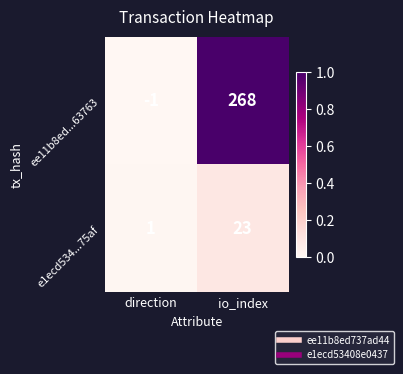

Count the number of categories in the chart.

2